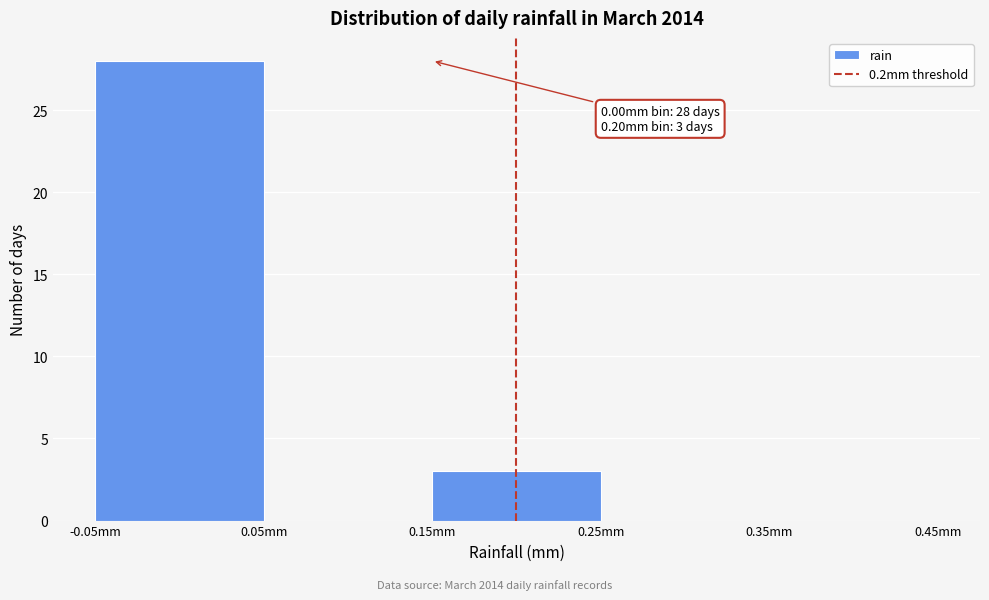

Over which range of the x-axis is the bar tallest?

-0.05 to 0.05